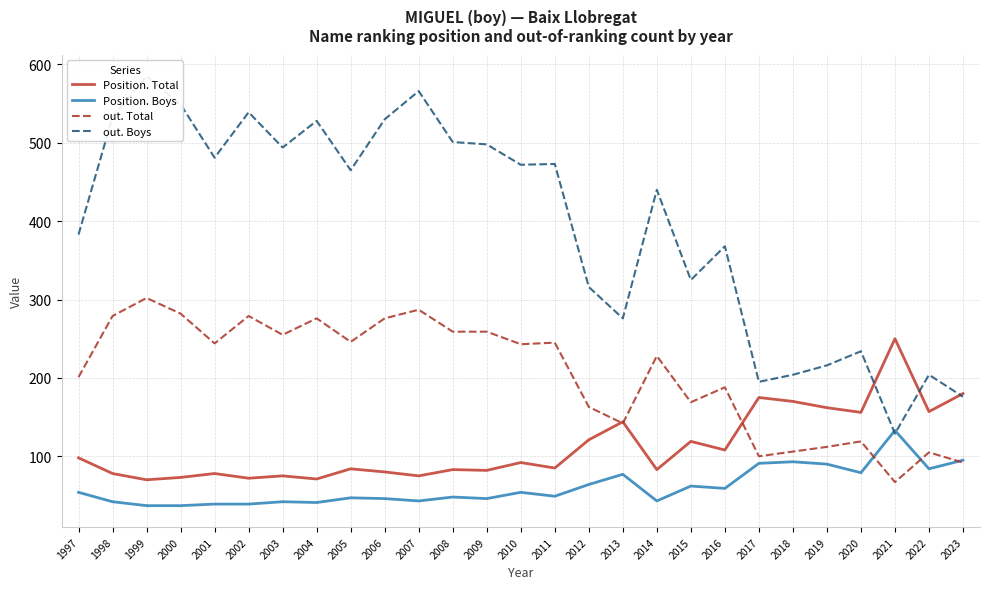

Is it true that out. Total equals 169 at 2015?

True